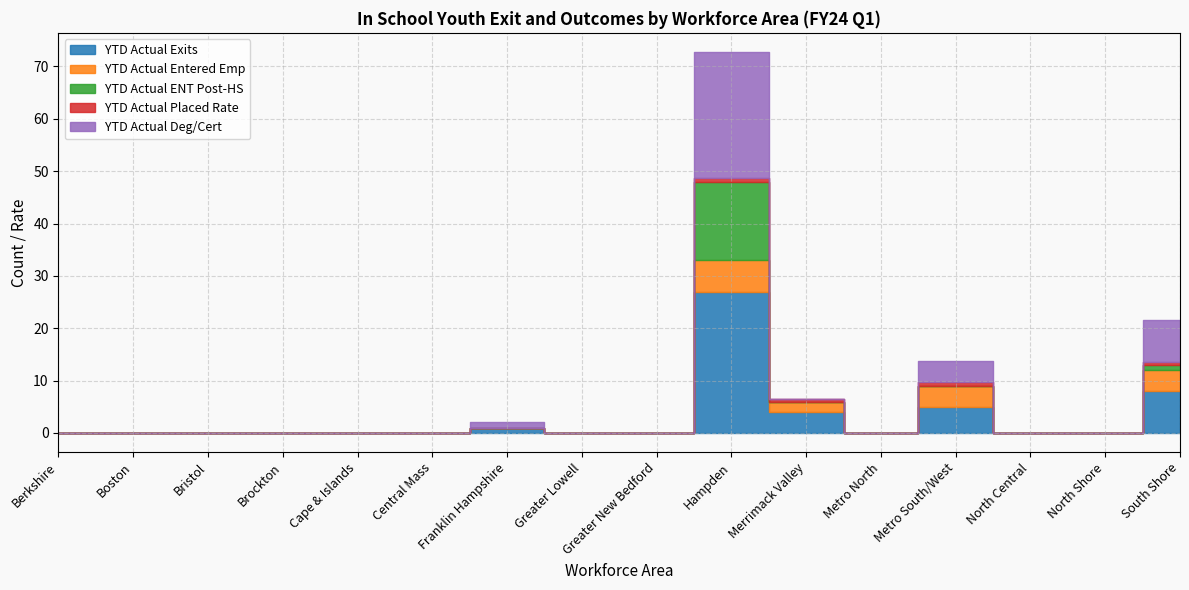

Reading right to left, transcribe all the data shown in this chart.

YTD Actual Exits: 8.0	0.0	0.0	5.0	0.0	4.0	27.0	0.0	0.0	1.0	0.0	0.0	0.0	0.0	0.0	0.0
YTD Actual Entered Emp: 4.0	0.0	0.0	4.0	0.0	2.0	6.0	0.0	0.0	0.0	0.0	0.0	0.0	0.0	0.0	0.0
YTD Actual ENT Post-HS: 1.0	0.0	0.0	0.0	0.0	0.0	15.0	0.0	0.0	0.0	0.0	0.0	0.0	0.0	0.0	0.0
YTD Actual Placed Rate: 0.6	0.0	0.0	0.8	0.0	0.5	0.8	0.0	0.0	0.0	0.0	0.0	0.0	0.0	0.0	0.0
YTD Actual Deg/Cert: 8.0	0.0	0.0	4.0	0.0	0.0	24.0	0.0	0.0	1.0	0.0	0.0	0.0	0.0	0.0	0.0